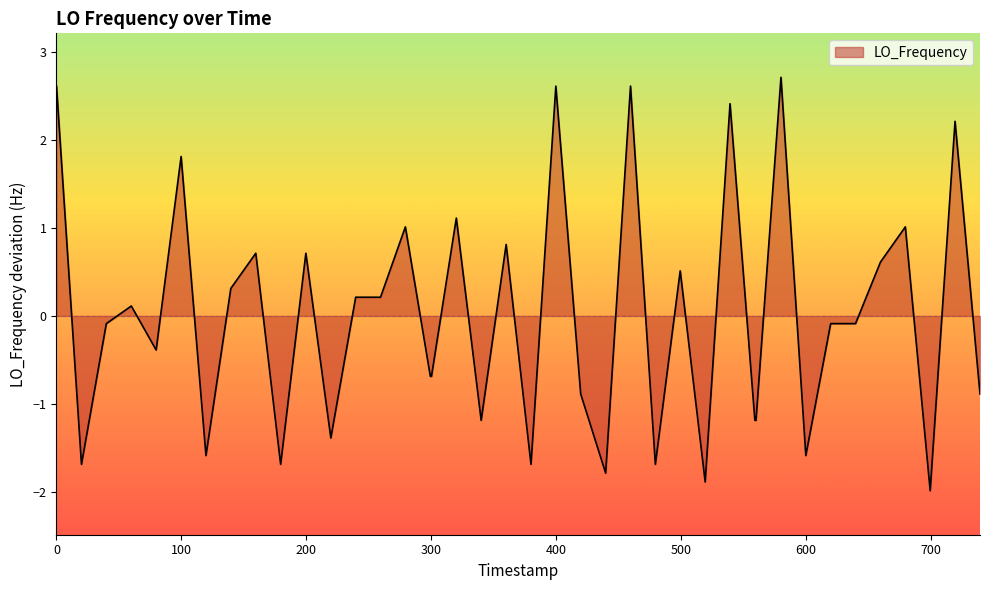

What is the maximum value shown in the chart?

2.7